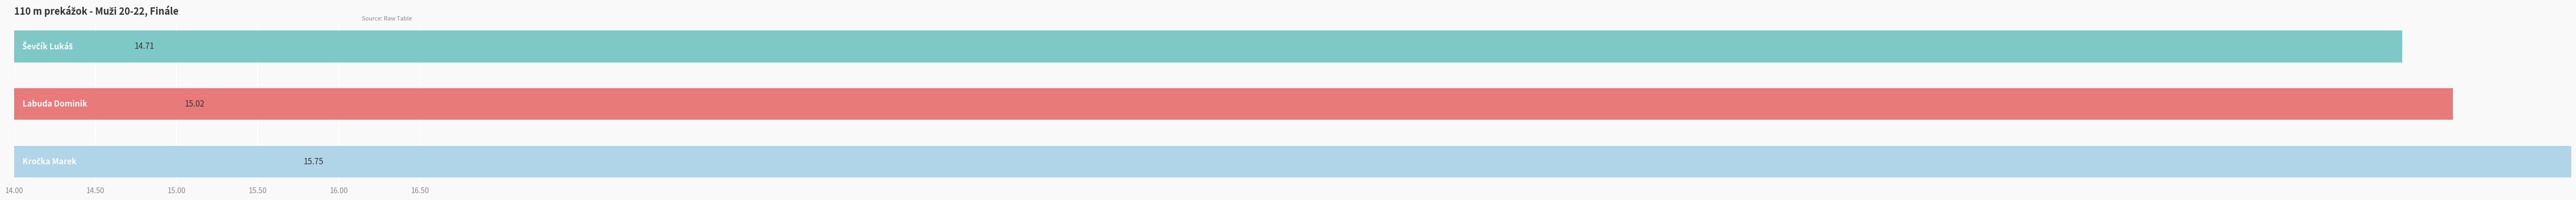

What is the change in value from 14.00 to 15.00?

+1.0